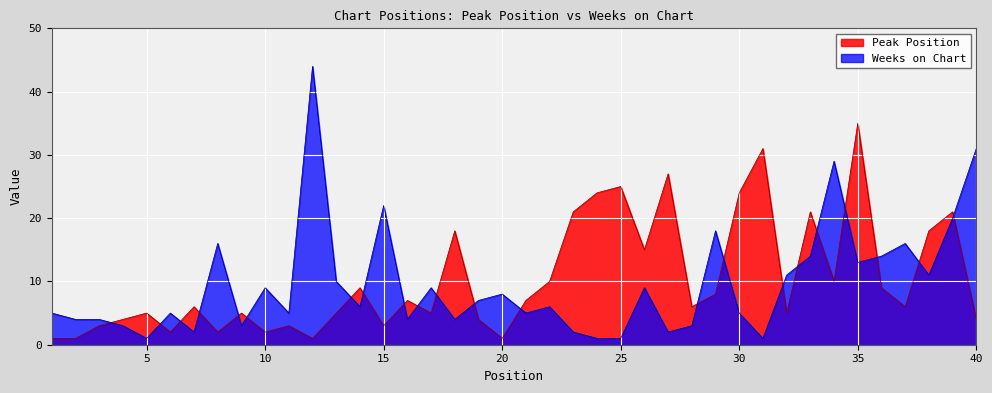

True or false: Peak Position has a value of 35 at 35.

True